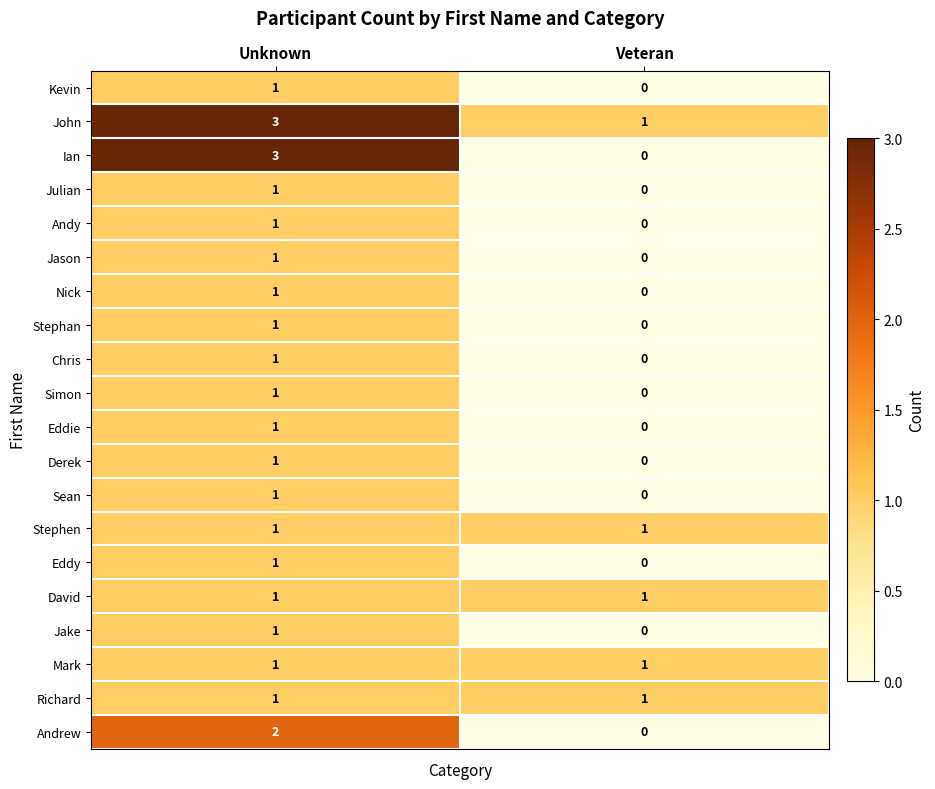

At which category does the chart reach its minimum across all series?

Veteran